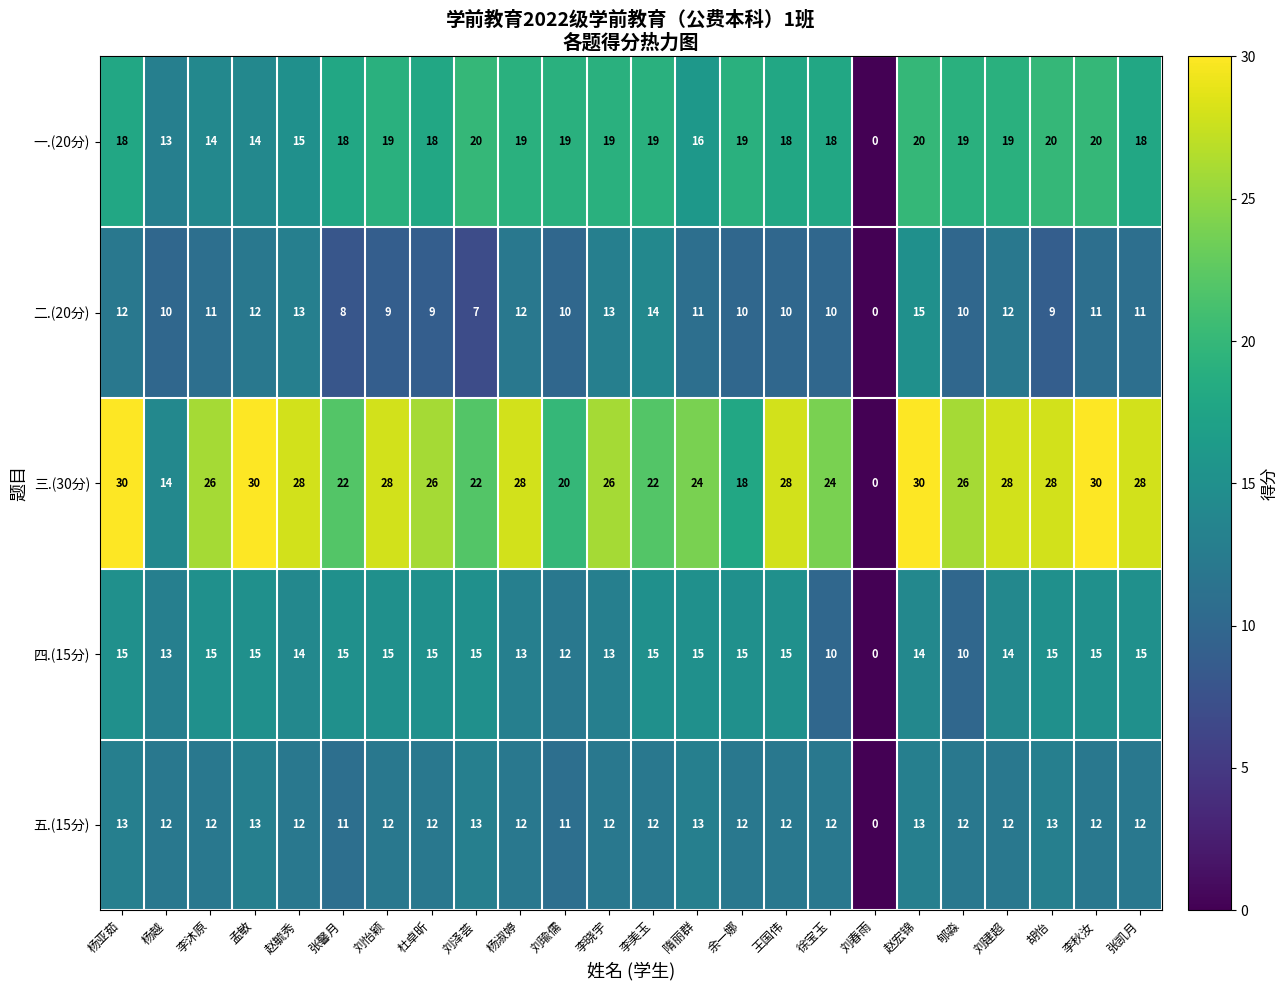

What is the total value across all series at 刘建超?

85